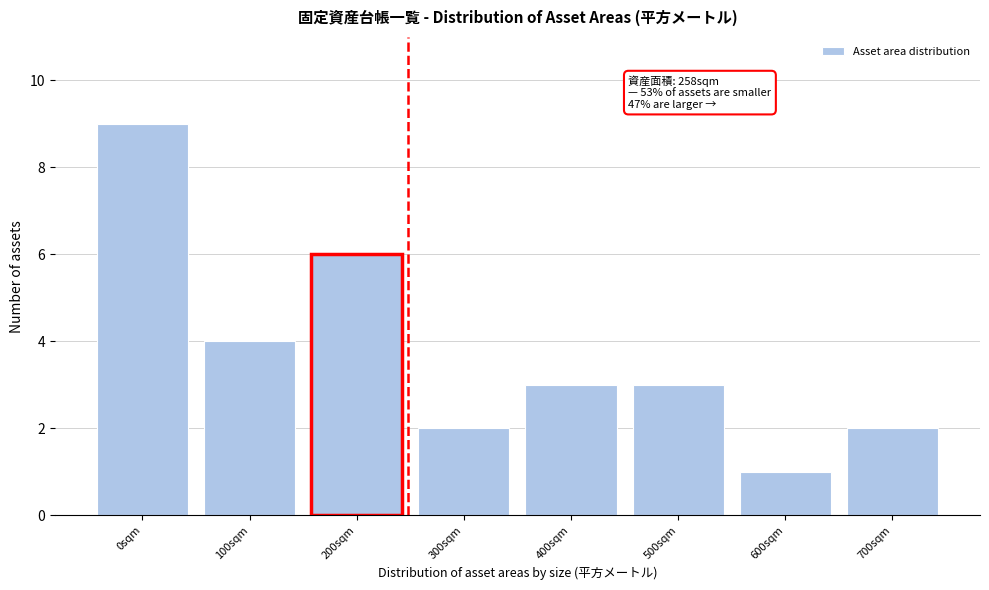

Reading right to left, list all the values displayed in this chart.

2	1	3	3	2	6	4	9